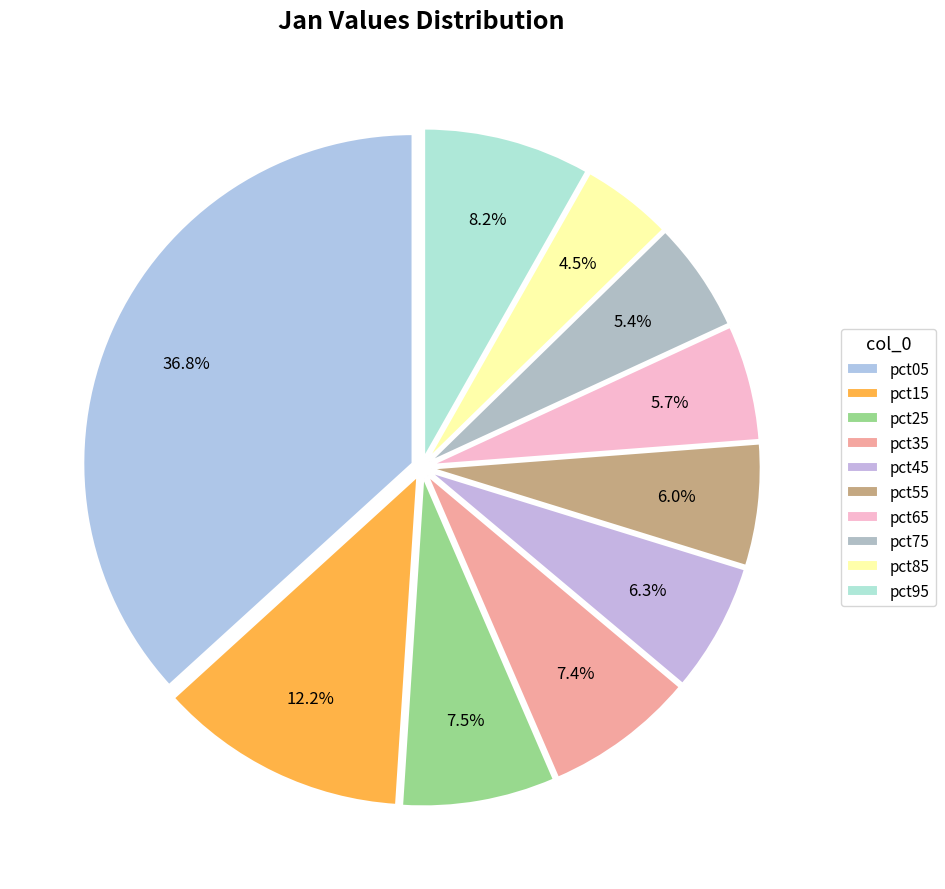

What percentage is the pct25 slice, to the nearest percent?

8%